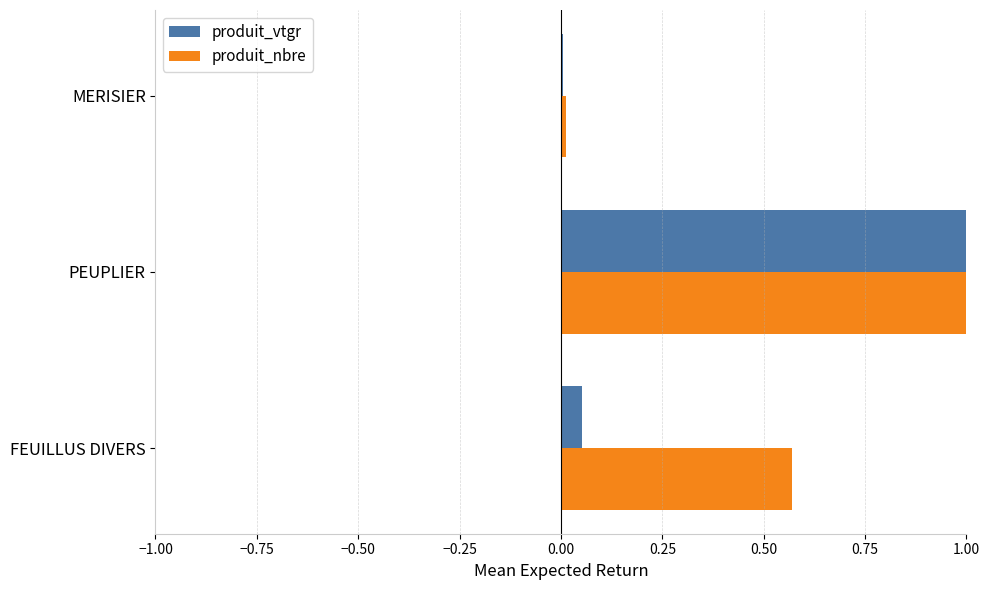

True or false: produit_nbre has a value of 0.0 at MERISIER.

True